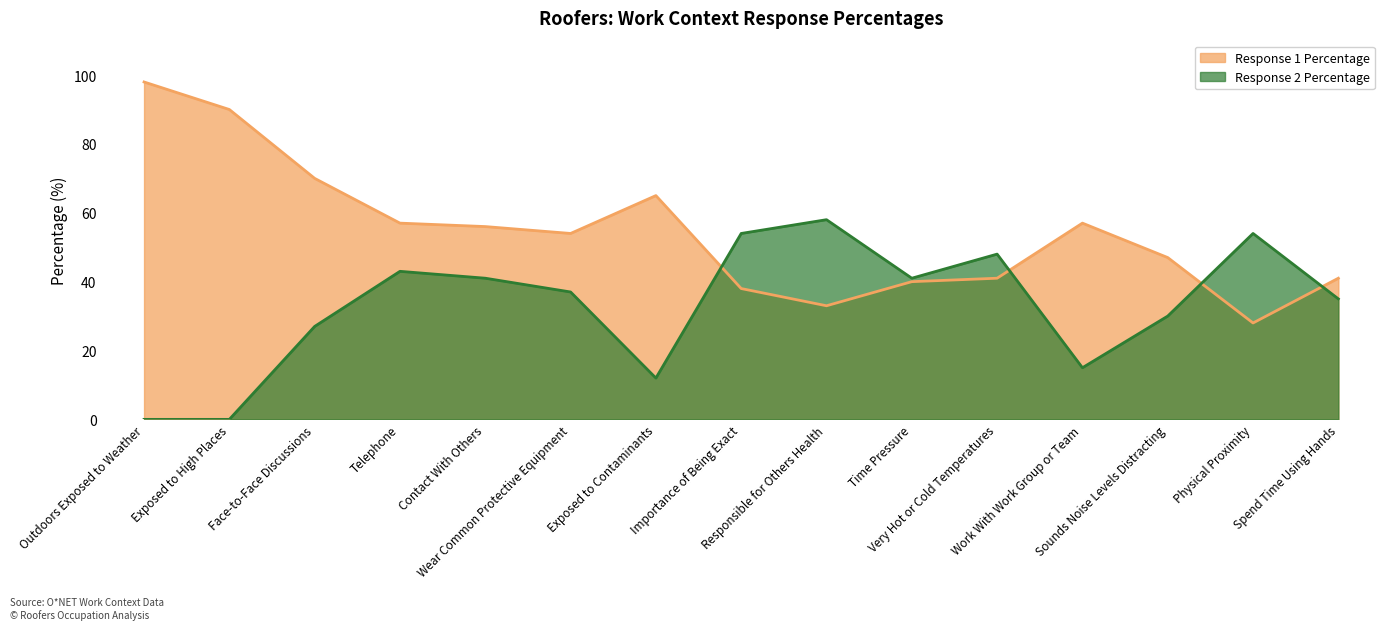

List the series in order of their overall mean, highest first.

Response 1 Percentage, Response 2 Percentage